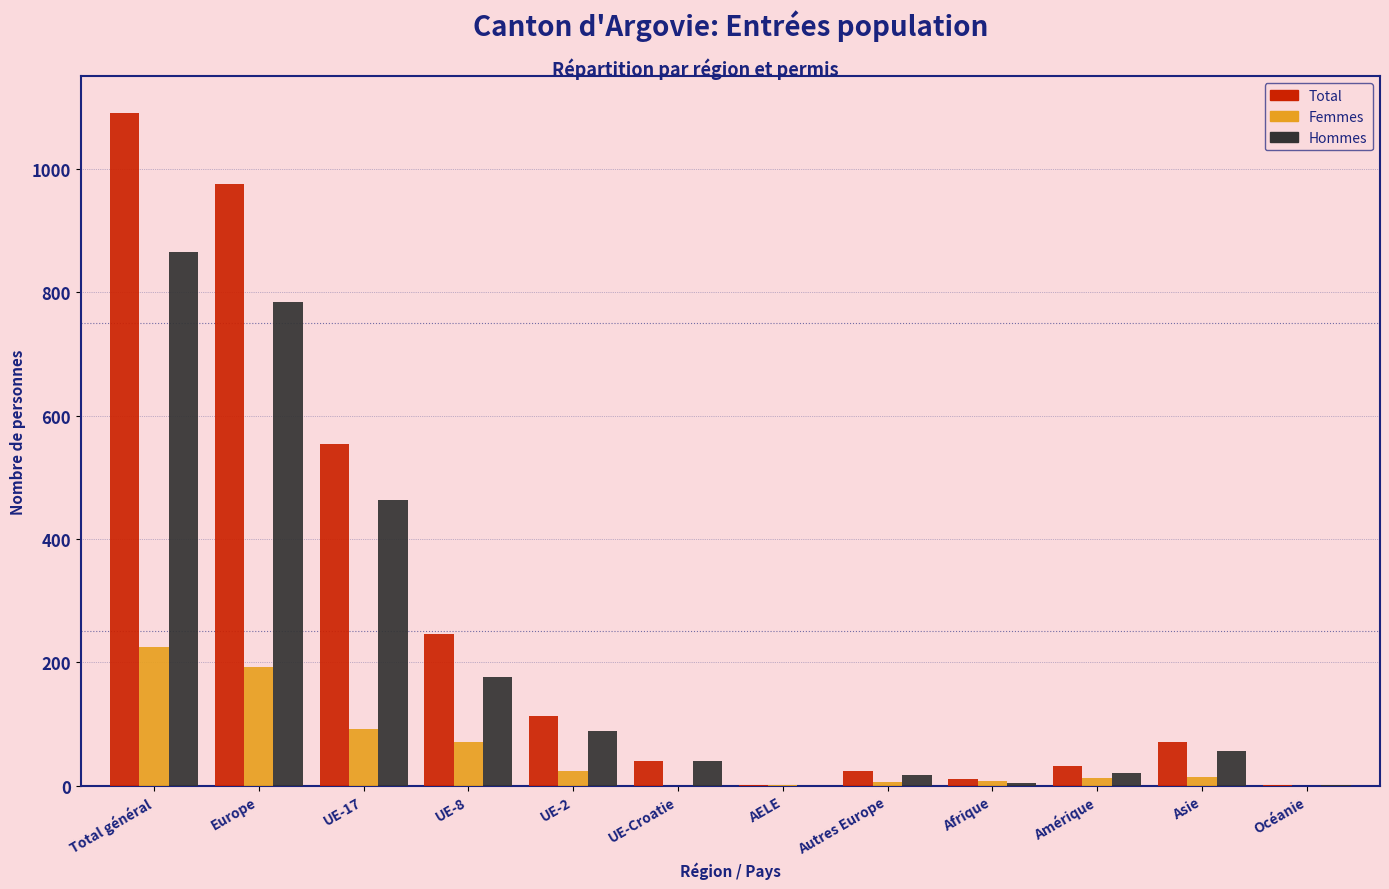

What is the maximum value shown in the chart?

1090